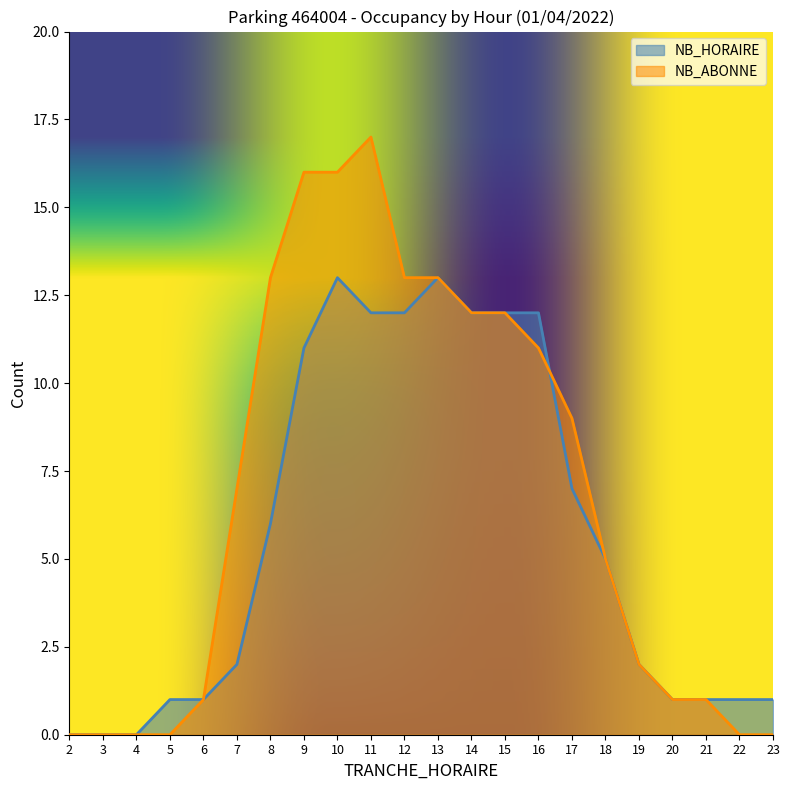

At which category is the sum across all series the highest?

10